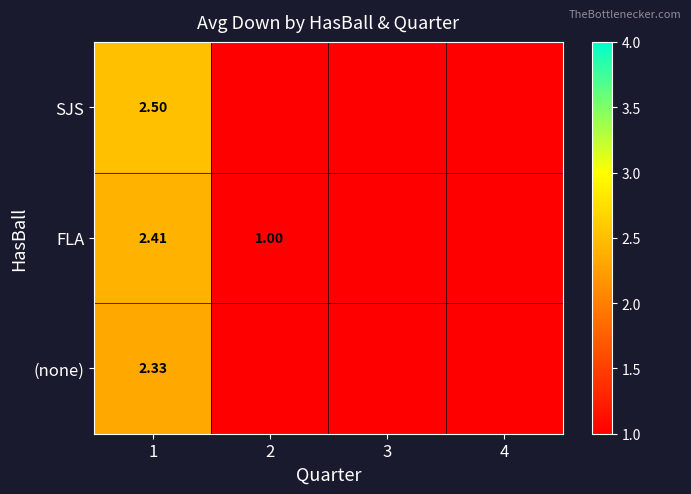

Rank the series at 1 from lowest to highest value.

(none), FLA, SJS